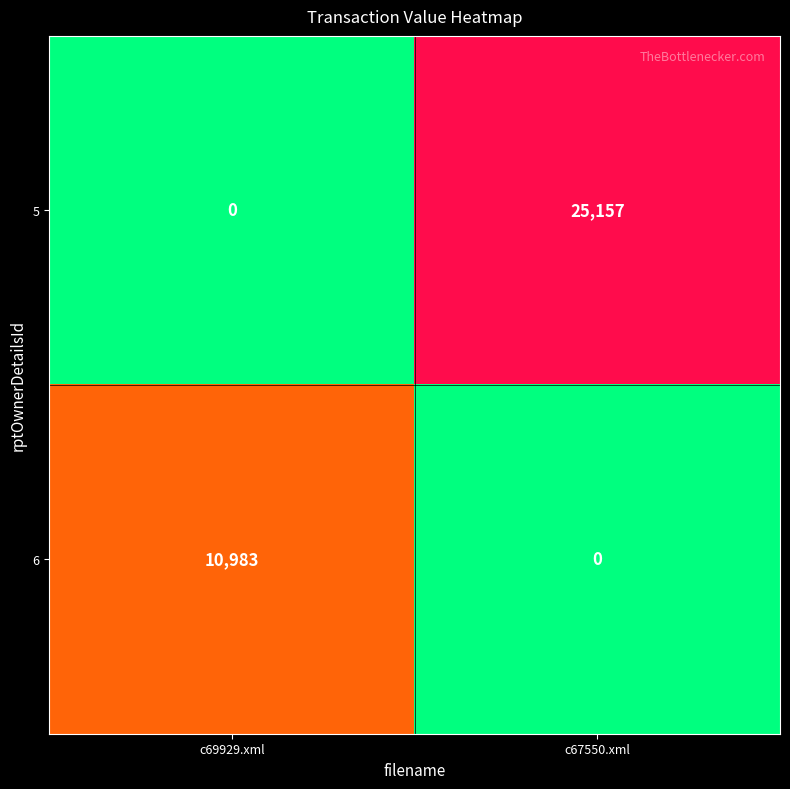

What is the sum of all 6 values?

10983